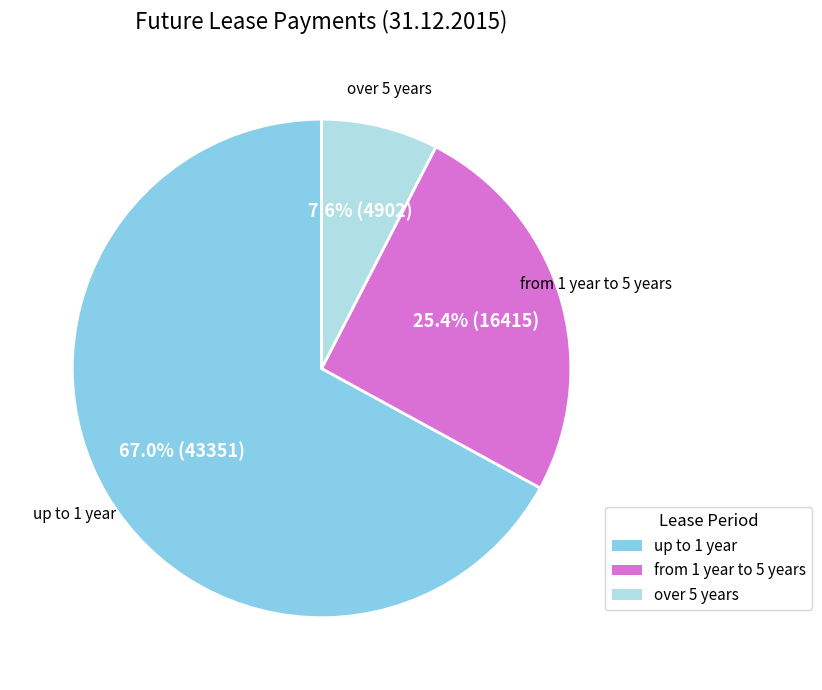

What is the ratio of the value at up to 1 year to the value at from 1 year to 5 years?

2.6